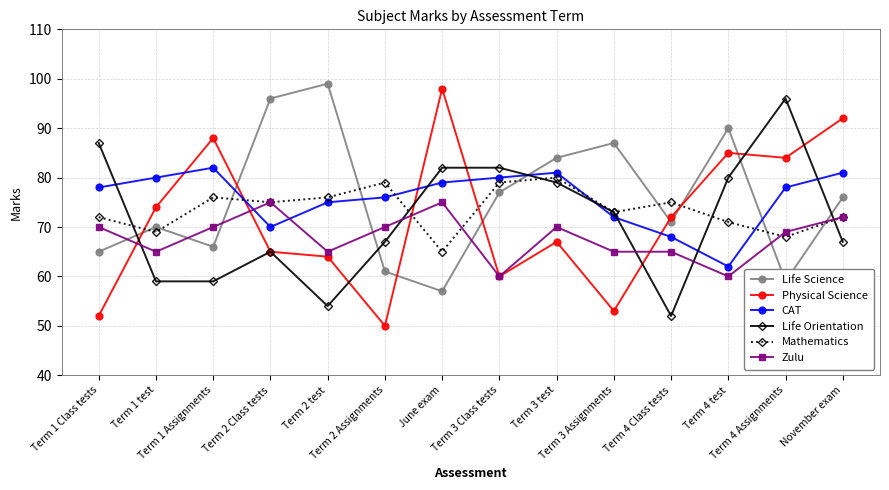

What is the difference between the highest and lowest values at Term 1 Class tests?

35